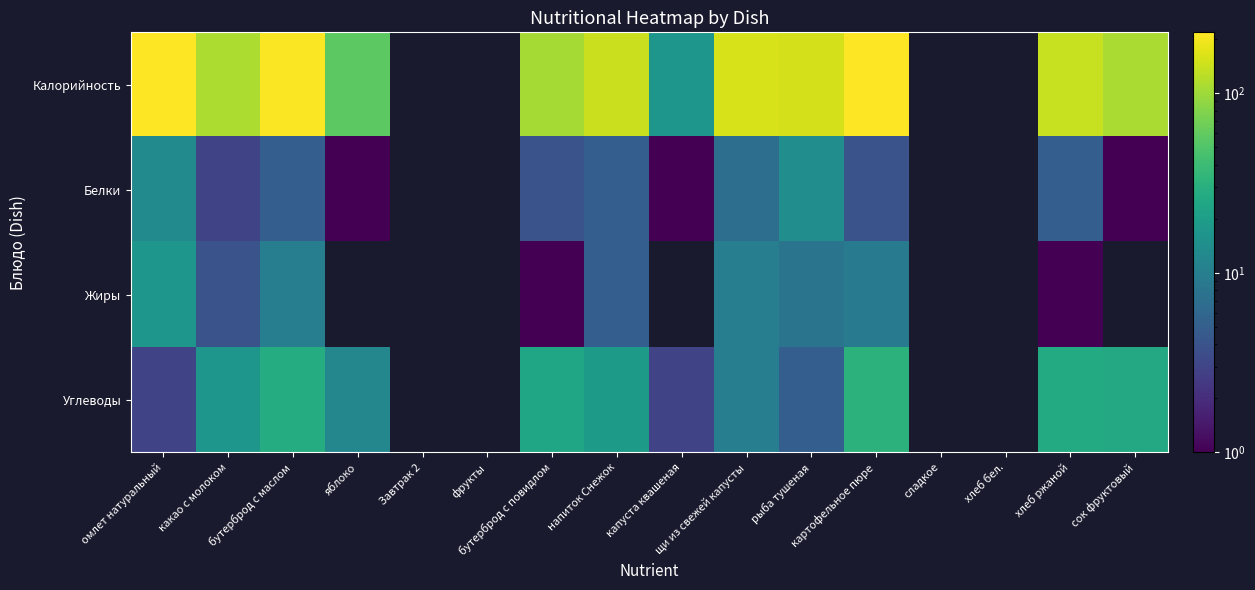

At which category is the sum across all series the highest?

картофельное пюре